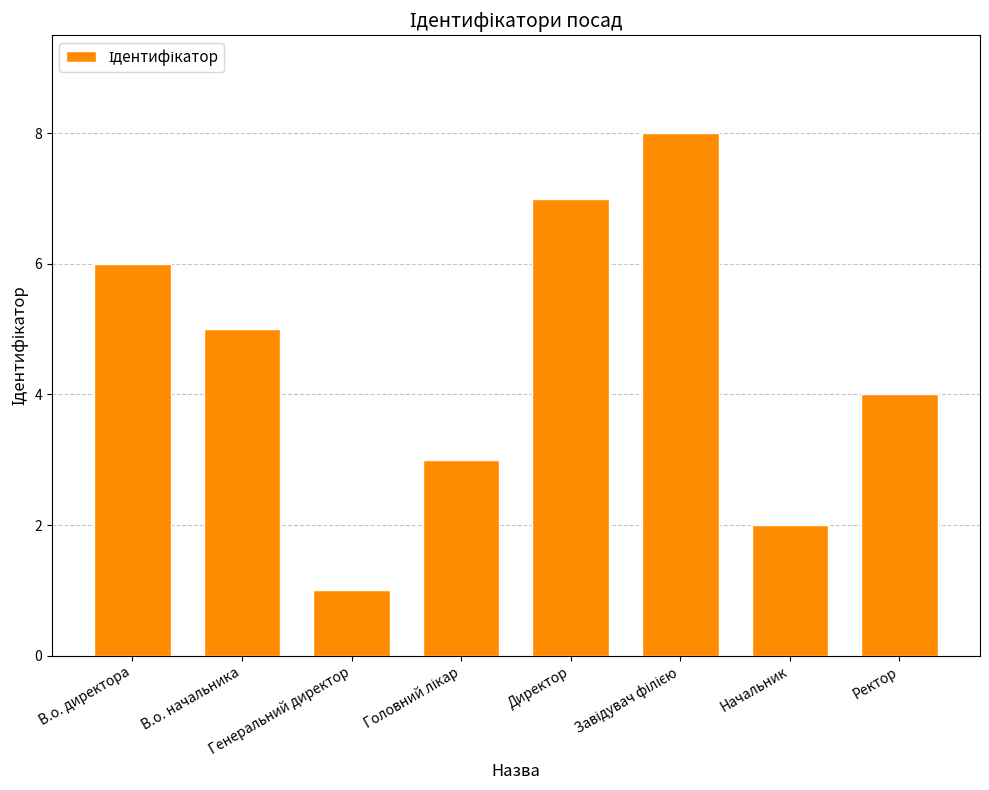

Which label corresponds to the smallest value in the chart?

Генеральний директор